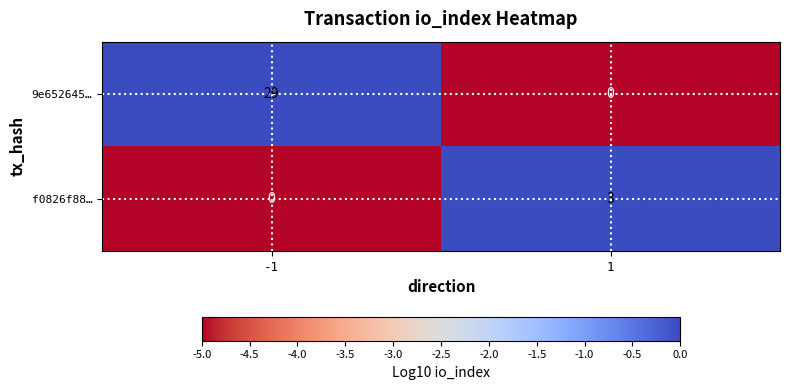

What is the total value across all series at 1?

3